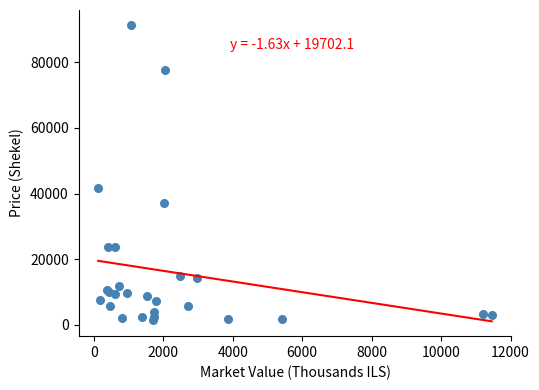

What Y value in the scatter plot is closest to 46373?

41750